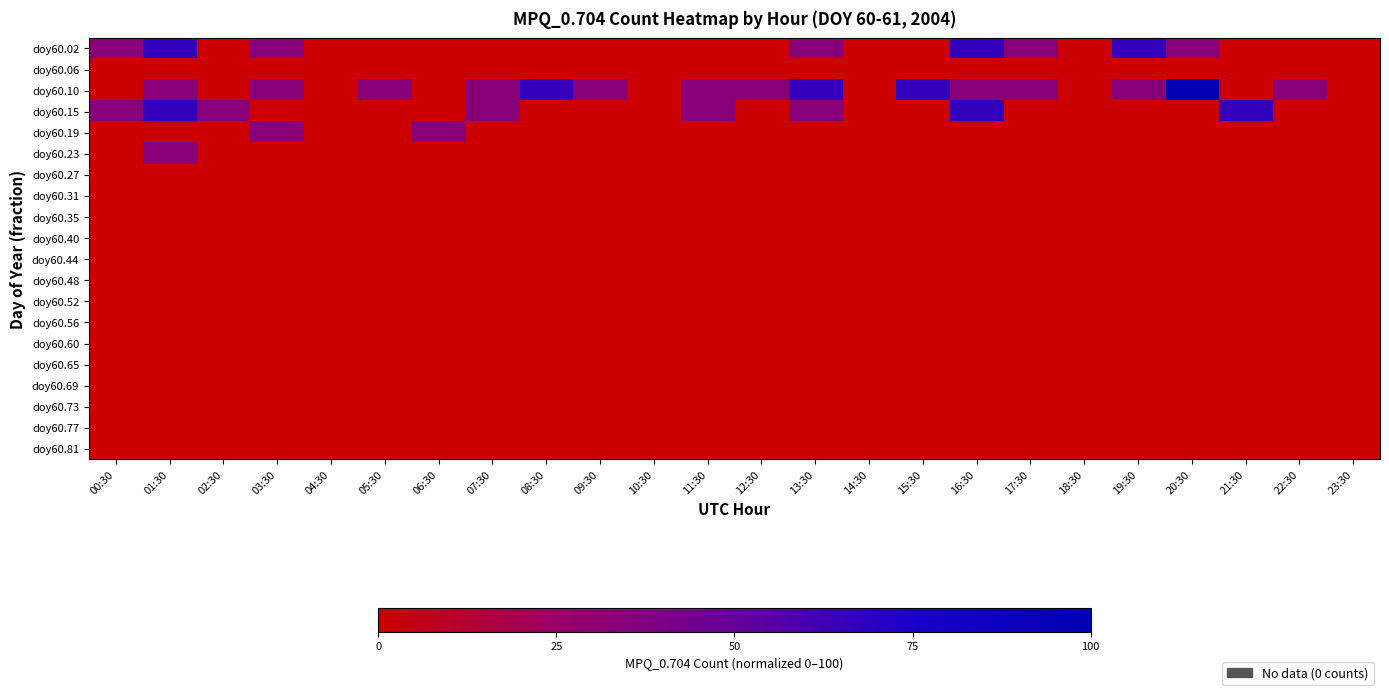

Reading left to right, transcribe all the data shown in this chart.

doy60.02: 00:30=33.3	01:30=66.7	02:30=0.0	03:30=33.3	04:30=0.0	05:30=0.0	06:30=0.0	07:30=0.0	08:30=0.0	09:30=0.0	10:30=0.0	11:30=0.0	12:30=0.0	13:30=33.3	14:30=0.0	15:30=0.0	16:30=66.7	17:30=33.3	18:30=0.0	19:30=66.7	20:30=33.3	21:30=0.0	22:30=0.0	23:30=0.0
doy60.06: 00:30=0.0	01:30=0.0	02:30=0.0	03:30=0.0	04:30=0.0	05:30=0.0	06:30=0.0	07:30=0.0	08:30=0.0	09:30=0.0	10:30=0.0	11:30=0.0	12:30=0.0	13:30=0.0	14:30=0.0	15:30=0.0	16:30=0.0	17:30=0.0	18:30=0.0	19:30=0.0	20:30=0.0	21:30=0.0	22:30=0.0	23:30=0.0
doy60.10: 00:30=0.0	01:30=33.3	02:30=0.0	03:30=33.3	04:30=0.0	05:30=33.3	06:30=0.0	07:30=33.3	08:30=66.7	09:30=33.3	10:30=0.0	11:30=33.3	12:30=33.3	13:30=66.7	14:30=0.0	15:30=66.7	16:30=33.3	17:30=33.3	18:30=0.0	19:30=33.3	20:30=100.0	21:30=0.0	22:30=33.3	23:30=0.0
doy60.15: 00:30=33.3	01:30=66.7	02:30=33.3	03:30=0.0	04:30=0.0	05:30=0.0	06:30=0.0	07:30=33.3	08:30=0.0	09:30=0.0	10:30=0.0	11:30=33.3	12:30=0.0	13:30=33.3	14:30=0.0	15:30=0.0	16:30=66.7	17:30=0.0	18:30=0.0	19:30=0.0	20:30=0.0	21:30=66.7	22:30=0.0	23:30=0.0
doy60.19: 00:30=0.0	01:30=0.0	02:30=0.0	03:30=33.3	04:30=0.0	05:30=0.0	06:30=33.3	07:30=0.0	08:30=0.0	09:30=0.0	10:30=0.0	11:30=0.0	12:30=0.0	13:30=0.0	14:30=0.0	15:30=0.0	16:30=0.0	17:30=0.0	18:30=0.0	19:30=0.0	20:30=0.0	21:30=0.0	22:30=0.0	23:30=0.0
doy60.23: 00:30=0.0	01:30=33.3	02:30=0.0	03:30=0.0	04:30=0.0	05:30=0.0	06:30=0.0	07:30=0.0	08:30=0.0	09:30=0.0	10:30=0.0	11:30=0.0	12:30=0.0	13:30=0.0	14:30=0.0	15:30=0.0	16:30=0.0	17:30=0.0	18:30=0.0	19:30=0.0	20:30=0.0	21:30=0.0	22:30=0.0	23:30=0.0
doy60.27: 00:30=0.0	01:30=0.0	02:30=0.0	03:30=0.0	04:30=0.0	05:30=0.0	06:30=0.0	07:30=0.0	08:30=0.0	09:30=0.0	10:30=0.0	11:30=0.0	12:30=0.0	13:30=0.0	14:30=0.0	15:30=0.0	16:30=0.0	17:30=0.0	18:30=0.0	19:30=0.0	20:30=0.0	21:30=0.0	22:30=0.0	23:30=0.0
doy60.31: 00:30=0.0	01:30=0.0	02:30=0.0	03:30=0.0	04:30=0.0	05:30=0.0	06:30=0.0	07:30=0.0	08:30=0.0	09:30=0.0	10:30=0.0	11:30=0.0	12:30=0.0	13:30=0.0	14:30=0.0	15:30=0.0	16:30=0.0	17:30=0.0	18:30=0.0	19:30=0.0	20:30=0.0	21:30=0.0	22:30=0.0	23:30=0.0
doy60.35: 00:30=0.0	01:30=0.0	02:30=0.0	03:30=0.0	04:30=0.0	05:30=0.0	06:30=0.0	07:30=0.0	08:30=0.0	09:30=0.0	10:30=0.0	11:30=0.0	12:30=0.0	13:30=0.0	14:30=0.0	15:30=0.0	16:30=0.0	17:30=0.0	18:30=0.0	19:30=0.0	20:30=0.0	21:30=0.0	22:30=0.0	23:30=0.0
doy60.40: 00:30=0.0	01:30=0.0	02:30=0.0	03:30=0.0	04:30=0.0	05:30=0.0	06:30=0.0	07:30=0.0	08:30=0.0	09:30=0.0	10:30=0.0	11:30=0.0	12:30=0.0	13:30=0.0	14:30=0.0	15:30=0.0	16:30=0.0	17:30=0.0	18:30=0.0	19:30=0.0	20:30=0.0	21:30=0.0	22:30=0.0	23:30=0.0
doy60.44: 00:30=0.0	01:30=0.0	02:30=0.0	03:30=0.0	04:30=0.0	05:30=0.0	06:30=0.0	07:30=0.0	08:30=0.0	09:30=0.0	10:30=0.0	11:30=0.0	12:30=0.0	13:30=0.0	14:30=0.0	15:30=0.0	16:30=0.0	17:30=0.0	18:30=0.0	19:30=0.0	20:30=0.0	21:30=0.0	22:30=0.0	23:30=0.0
doy60.48: 00:30=0.0	01:30=0.0	02:30=0.0	03:30=0.0	04:30=0.0	05:30=0.0	06:30=0.0	07:30=0.0	08:30=0.0	09:30=0.0	10:30=0.0	11:30=0.0	12:30=0.0	13:30=0.0	14:30=0.0	15:30=0.0	16:30=0.0	17:30=0.0	18:30=0.0	19:30=0.0	20:30=0.0	21:30=0.0	22:30=0.0	23:30=0.0
doy60.52: 00:30=0.0	01:30=0.0	02:30=0.0	03:30=0.0	04:30=0.0	05:30=0.0	06:30=0.0	07:30=0.0	08:30=0.0	09:30=0.0	10:30=0.0	11:30=0.0	12:30=0.0	13:30=0.0	14:30=0.0	15:30=0.0	16:30=0.0	17:30=0.0	18:30=0.0	19:30=0.0	20:30=0.0	21:30=0.0	22:30=0.0	23:30=0.0
doy60.56: 00:30=0.0	01:30=0.0	02:30=0.0	03:30=0.0	04:30=0.0	05:30=0.0	06:30=0.0	07:30=0.0	08:30=0.0	09:30=0.0	10:30=0.0	11:30=0.0	12:30=0.0	13:30=0.0	14:30=0.0	15:30=0.0	16:30=0.0	17:30=0.0	18:30=0.0	19:30=0.0	20:30=0.0	21:30=0.0	22:30=0.0	23:30=0.0
doy60.60: 00:30=0.0	01:30=0.0	02:30=0.0	03:30=0.0	04:30=0.0	05:30=0.0	06:30=0.0	07:30=0.0	08:30=0.0	09:30=0.0	10:30=0.0	11:30=0.0	12:30=0.0	13:30=0.0	14:30=0.0	15:30=0.0	16:30=0.0	17:30=0.0	18:30=0.0	19:30=0.0	20:30=0.0	21:30=0.0	22:30=0.0	23:30=0.0
doy60.65: 00:30=0.0	01:30=0.0	02:30=0.0	03:30=0.0	04:30=0.0	05:30=0.0	06:30=0.0	07:30=0.0	08:30=0.0	09:30=0.0	10:30=0.0	11:30=0.0	12:30=0.0	13:30=0.0	14:30=0.0	15:30=0.0	16:30=0.0	17:30=0.0	18:30=0.0	19:30=0.0	20:30=0.0	21:30=0.0	22:30=0.0	23:30=0.0
doy60.69: 00:30=0.0	01:30=0.0	02:30=0.0	03:30=0.0	04:30=0.0	05:30=0.0	06:30=0.0	07:30=0.0	08:30=0.0	09:30=0.0	10:30=0.0	11:30=0.0	12:30=0.0	13:30=0.0	14:30=0.0	15:30=0.0	16:30=0.0	17:30=0.0	18:30=0.0	19:30=0.0	20:30=0.0	21:30=0.0	22:30=0.0	23:30=0.0
doy60.73: 00:30=0.0	01:30=0.0	02:30=0.0	03:30=0.0	04:30=0.0	05:30=0.0	06:30=0.0	07:30=0.0	08:30=0.0	09:30=0.0	10:30=0.0	11:30=0.0	12:30=0.0	13:30=0.0	14:30=0.0	15:30=0.0	16:30=0.0	17:30=0.0	18:30=0.0	19:30=0.0	20:30=0.0	21:30=0.0	22:30=0.0	23:30=0.0
doy60.77: 00:30=0.0	01:30=0.0	02:30=0.0	03:30=0.0	04:30=0.0	05:30=0.0	06:30=0.0	07:30=0.0	08:30=0.0	09:30=0.0	10:30=0.0	11:30=0.0	12:30=0.0	13:30=0.0	14:30=0.0	15:30=0.0	16:30=0.0	17:30=0.0	18:30=0.0	19:30=0.0	20:30=0.0	21:30=0.0	22:30=0.0	23:30=0.0
doy60.81: 00:30=0.0	01:30=0.0	02:30=0.0	03:30=0.0	04:30=0.0	05:30=0.0	06:30=0.0	07:30=0.0	08:30=0.0	09:30=0.0	10:30=0.0	11:30=0.0	12:30=0.0	13:30=0.0	14:30=0.0	15:30=0.0	16:30=0.0	17:30=0.0	18:30=0.0	19:30=0.0	20:30=0.0	21:30=0.0	22:30=0.0	23:30=0.0